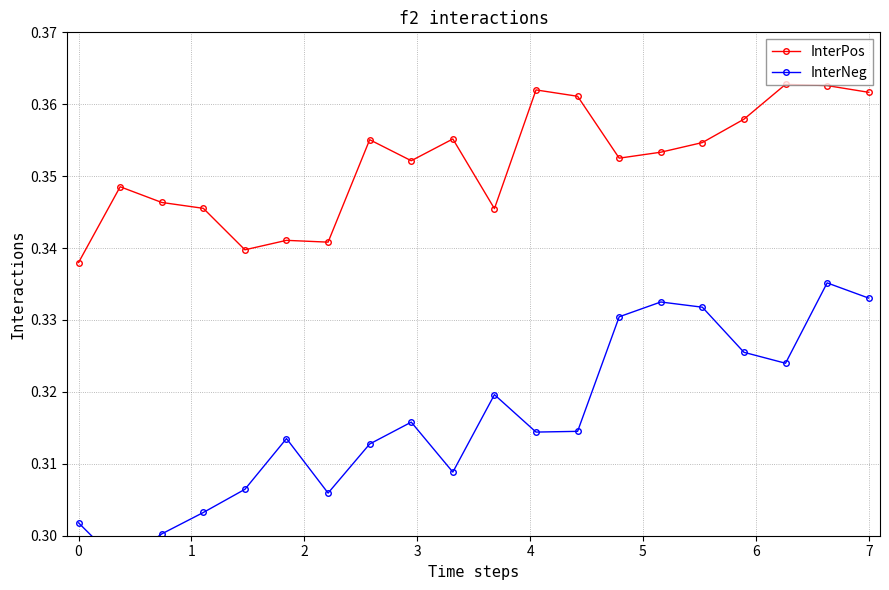

True or false: InterPos has a value of 0.5 at 0.

False